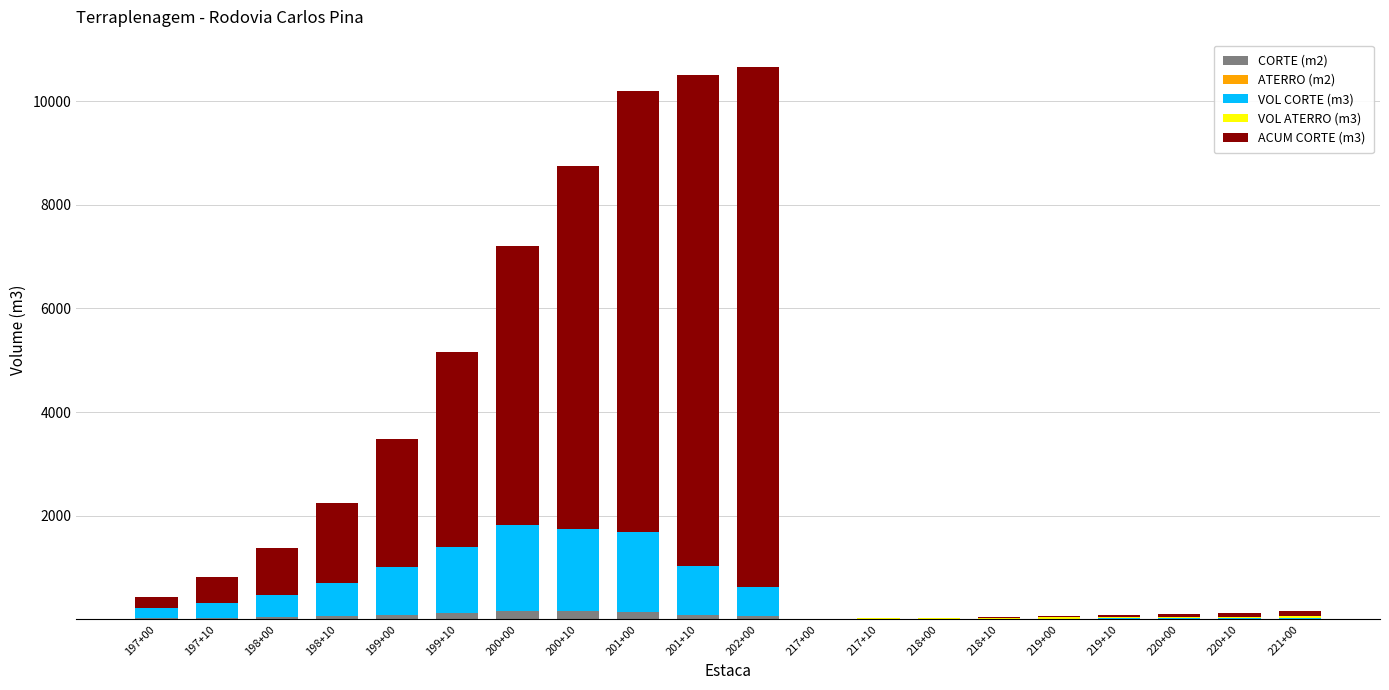

What is the sum of all CORTE (m2) values?

1014.4